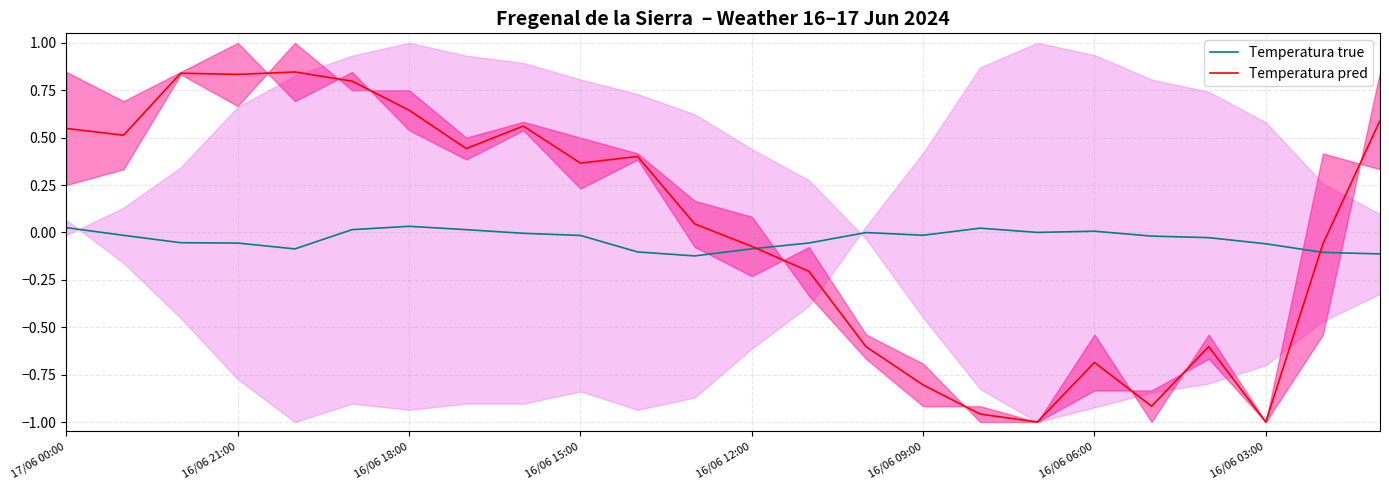

At which label is Temperatura pred closest to 0?

11